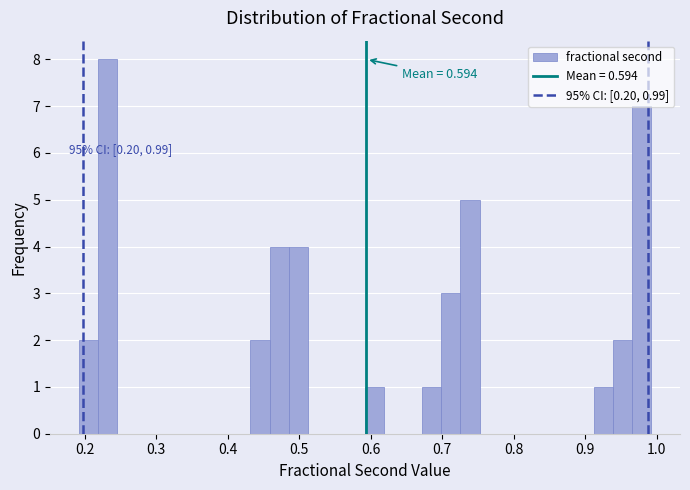

Read against the x-axis, roughly where is the centre of the tallest bar?

0.23